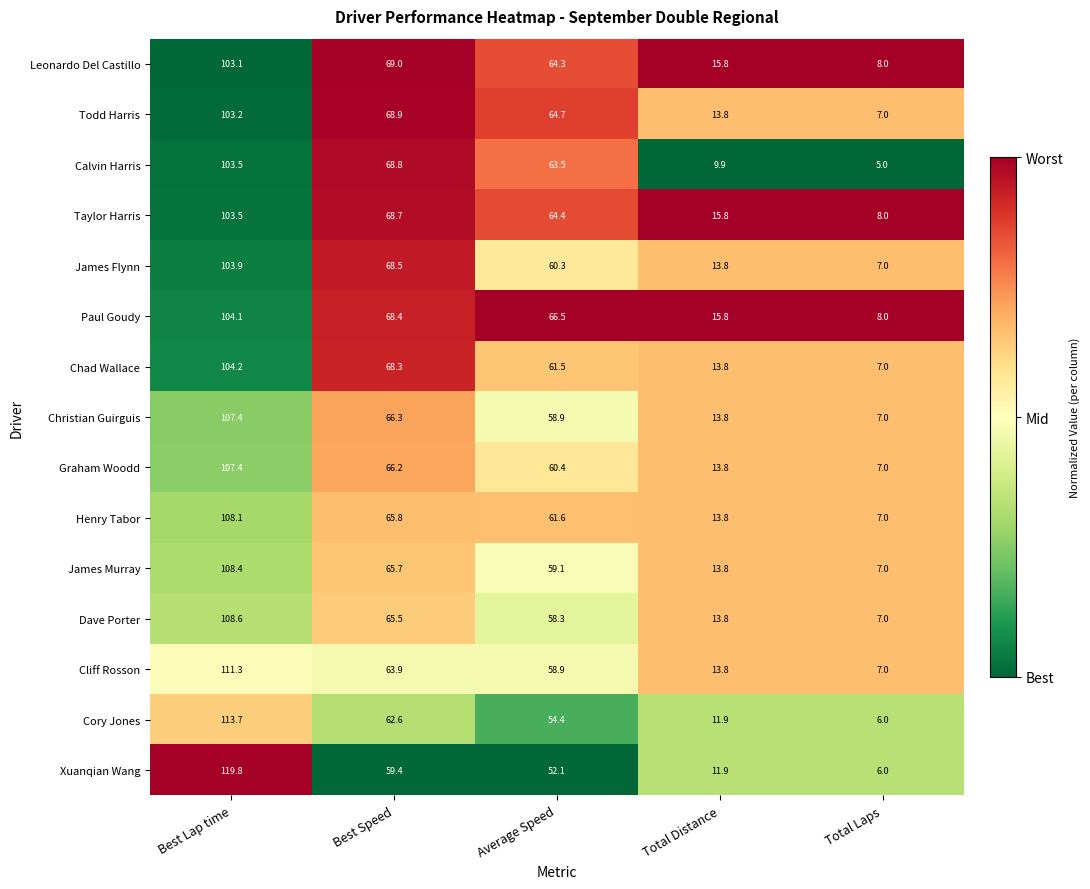

What is the sum of all James Flynn values?

253.5